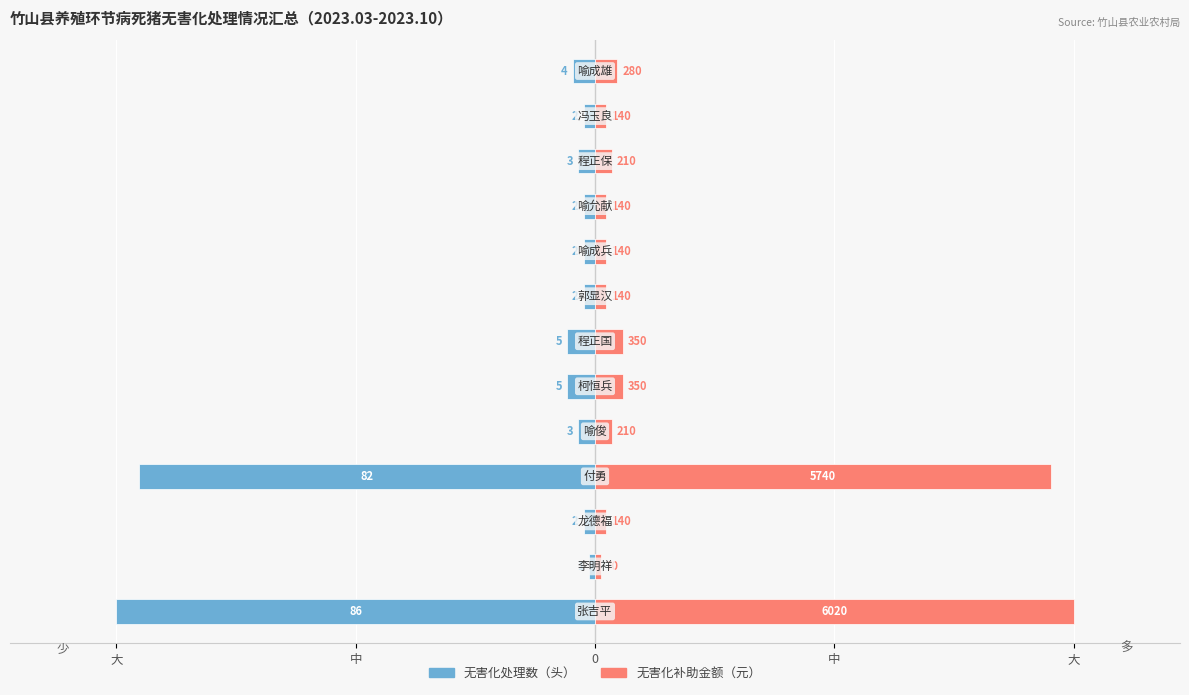

What is the difference between the 无害化补助金额（百元） values at 中 and 大?

44.5